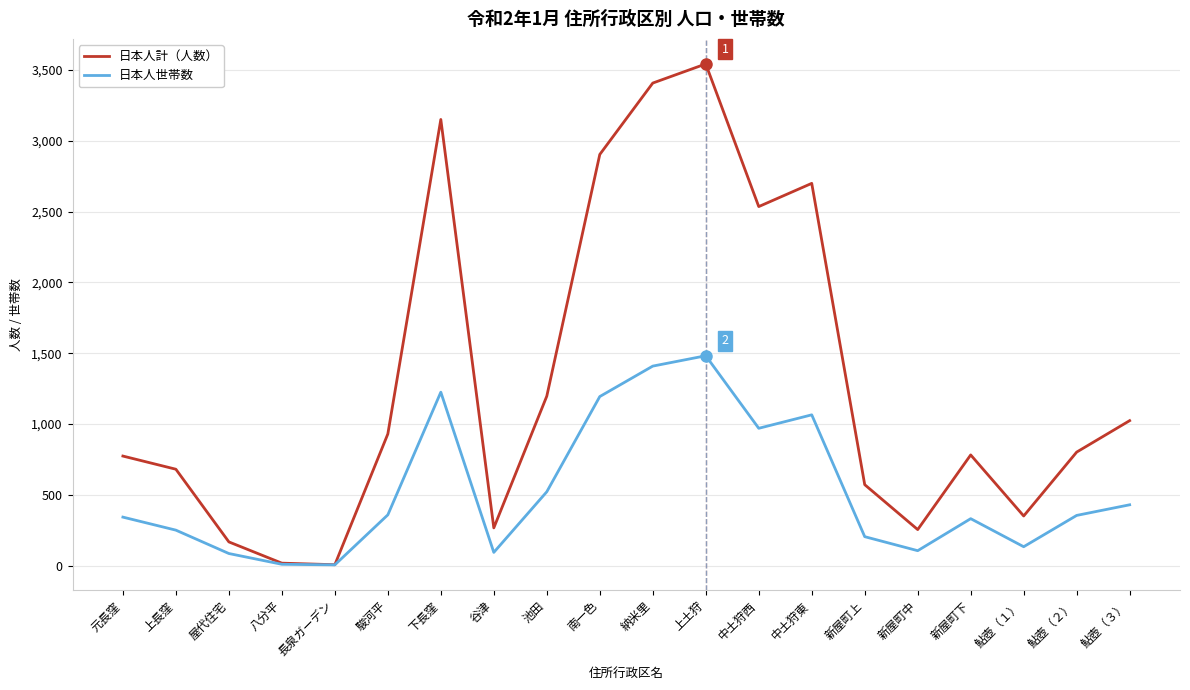

What position from the right is 八分平?

17